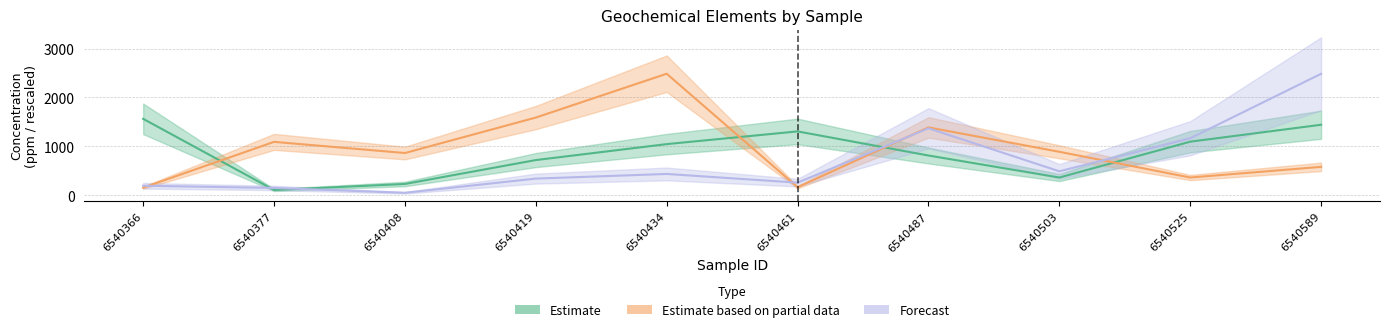

What is the difference between the highest and lowest values at 6540487?

575